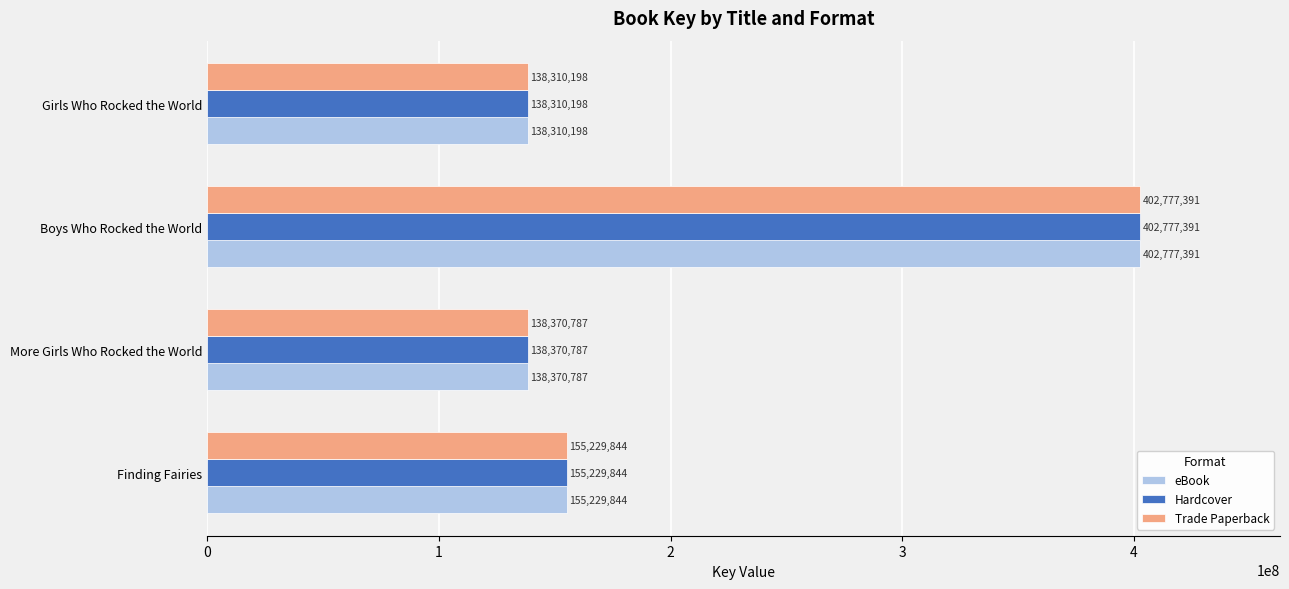

The eBook series shows 55407562 at Finding Fairies. True or false?

False